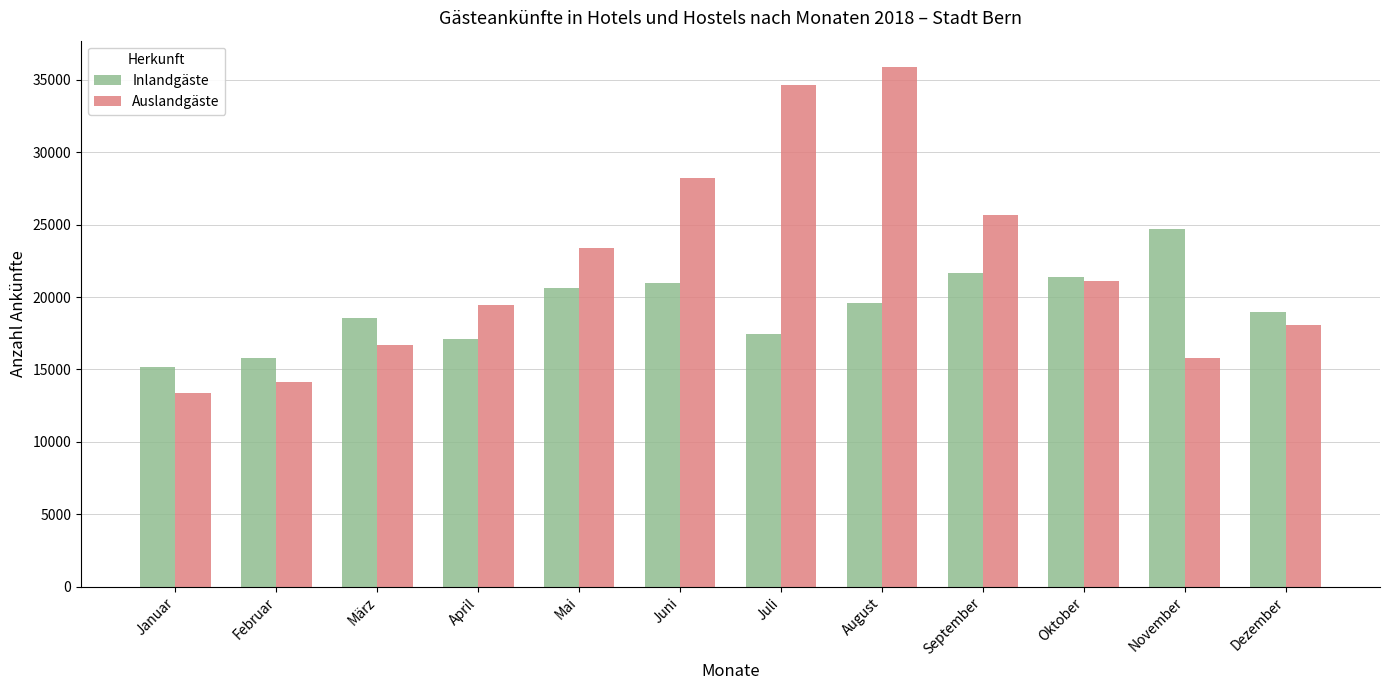

What is the total value across all series at September?

47384